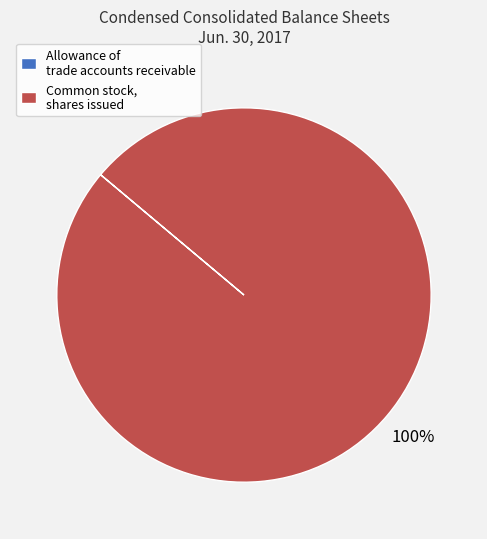

The Common stock, shares issued slice represents 90% of the pie. True or false?

False